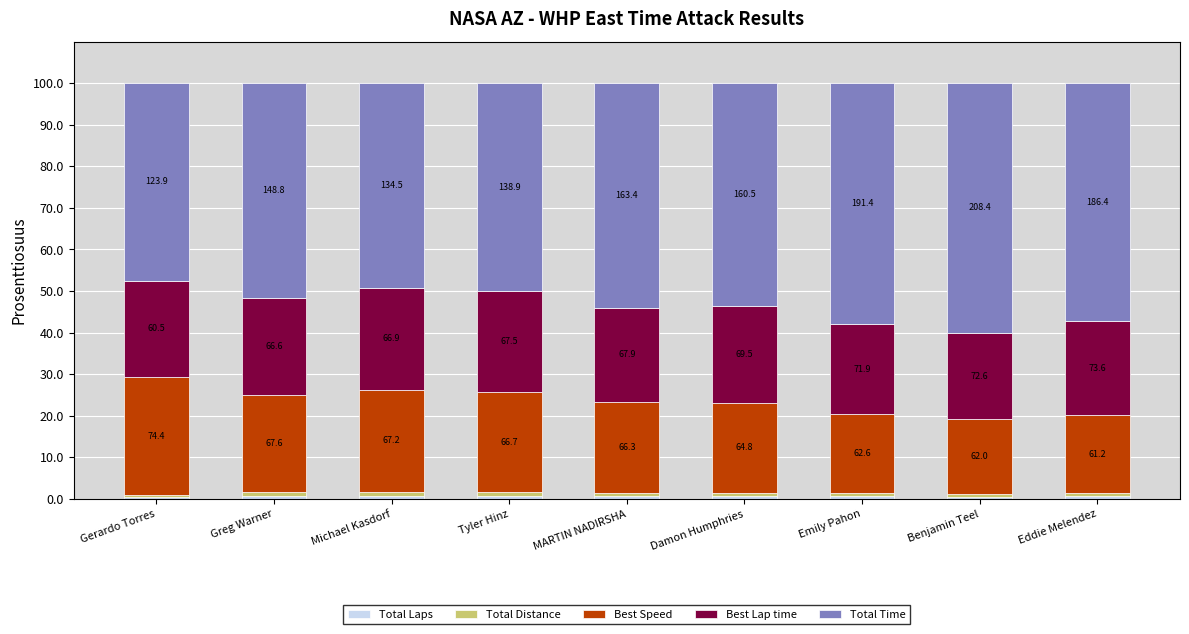

Are the bars horizontal?

No